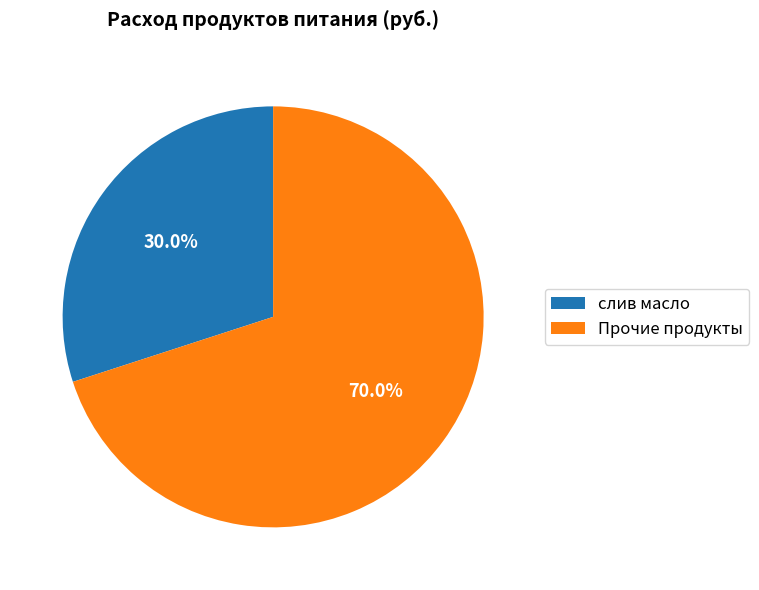

What is the ratio of the value at Прочие продукты to the value at слив масло?

2.3